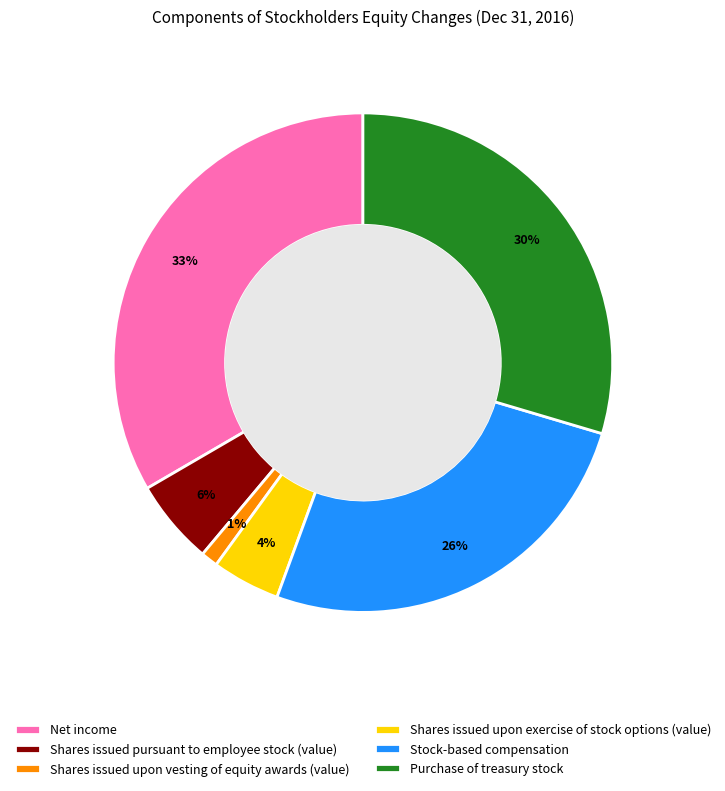

Is Shares issued upon exercise of stock options (value) the majority of the pie?

No